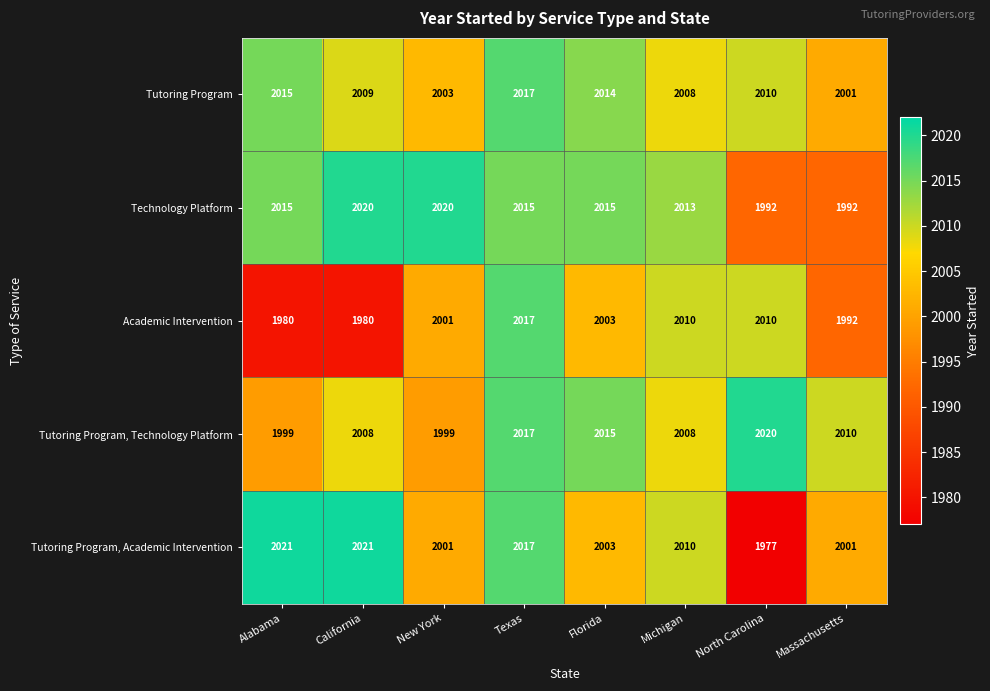

True or false: Tutoring Program, Technology Platform has a value of 2017 at Texas.

True